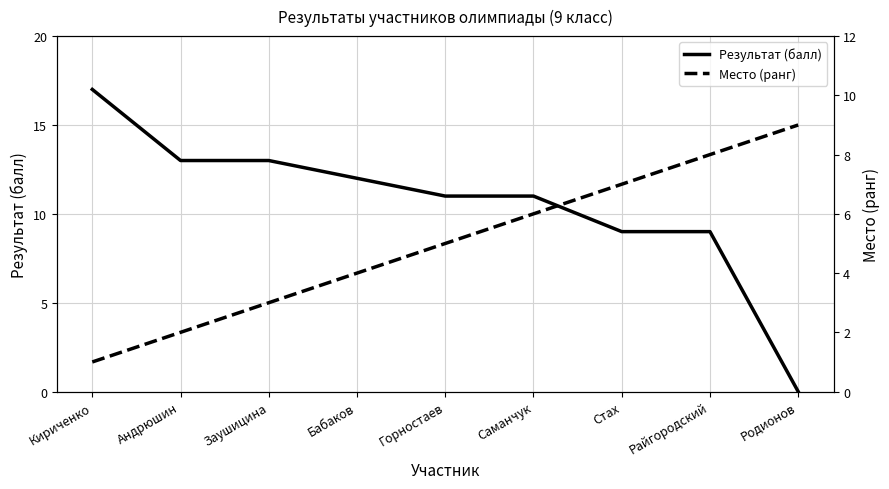

The value of Место (ранг) at Стах is 7. True or false?

True